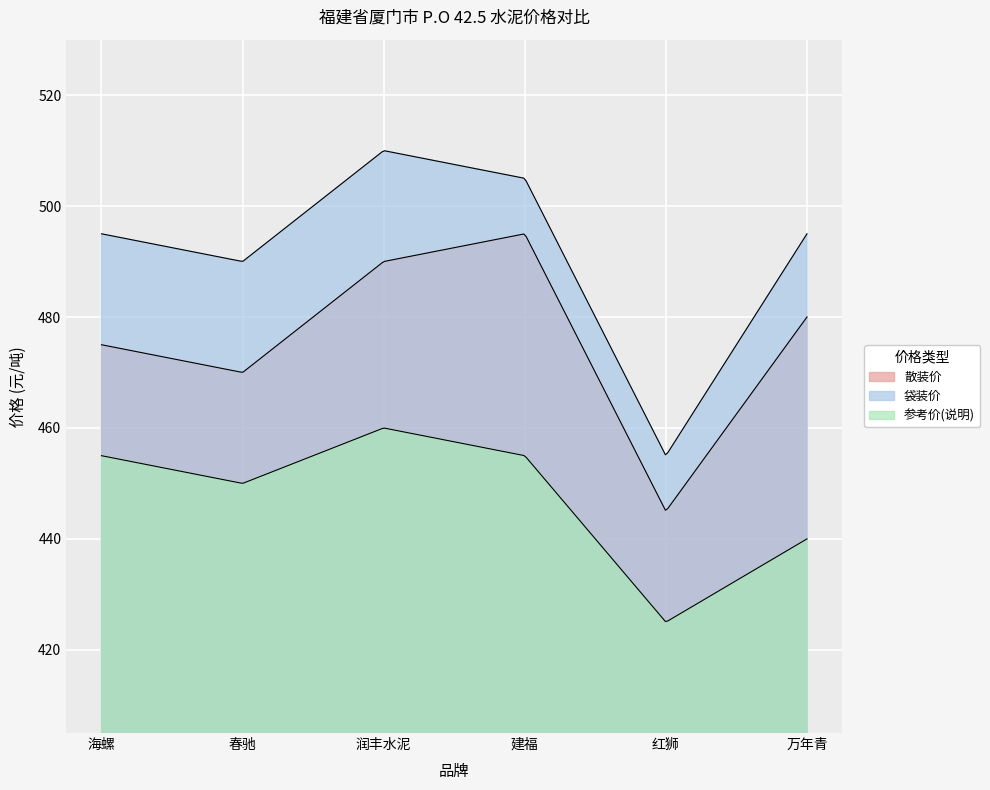

Which has a higher value, 万年青 or 红狮?

万年青